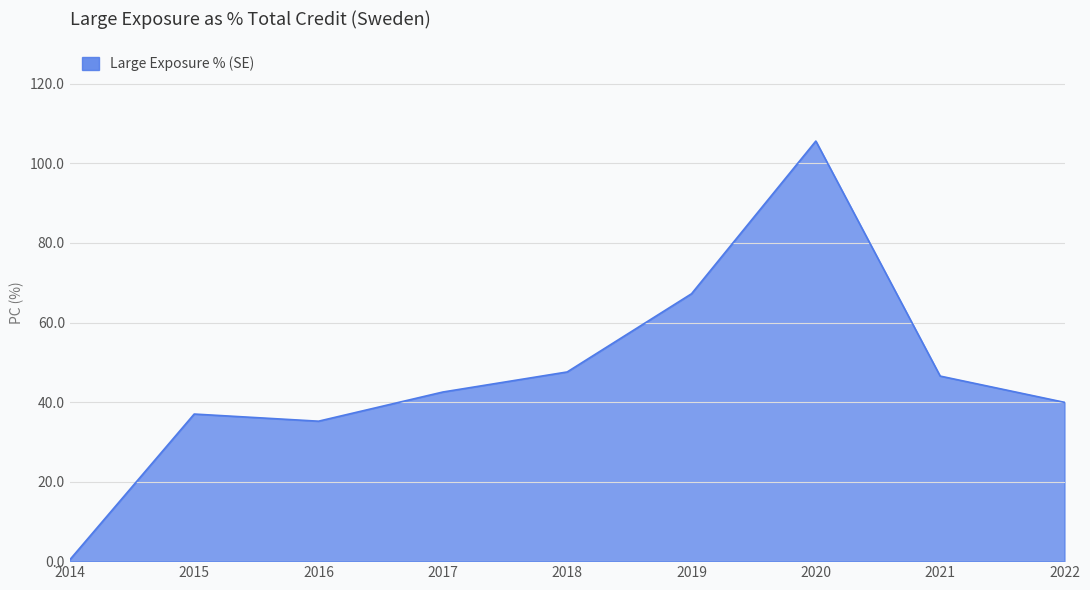

What is the approximate value at 2020?

105.6